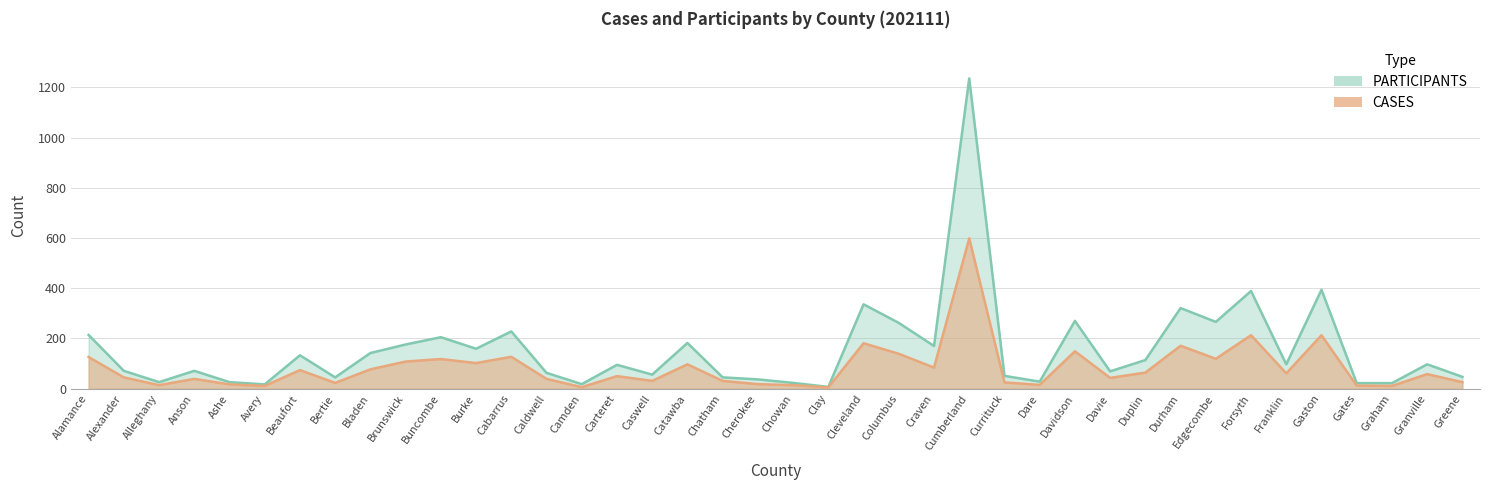

Which series has the largest range (max minus min)?

PARTICIPANTS